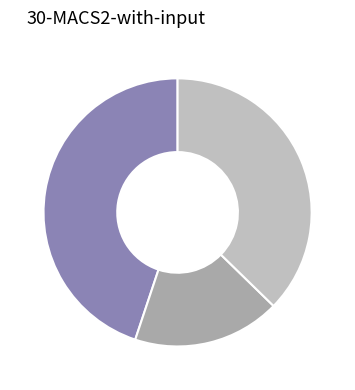

How many segments does this pie chart have?

3